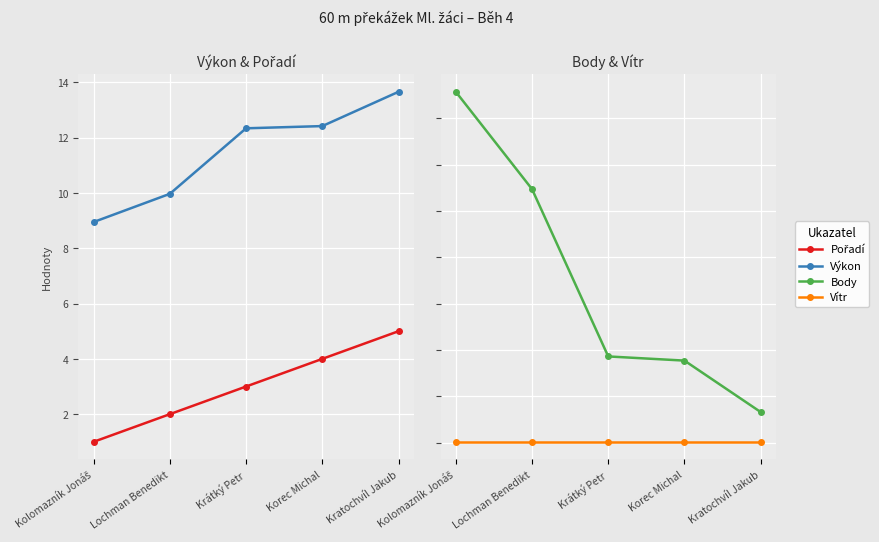

How many lines are shown in the chart?

4